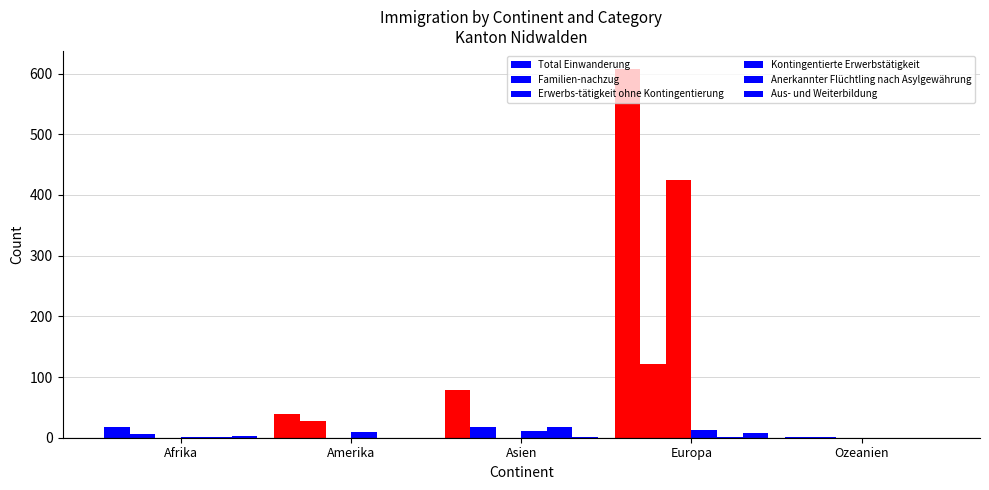

Between Afrika and Amerika, which is larger?

Amerika